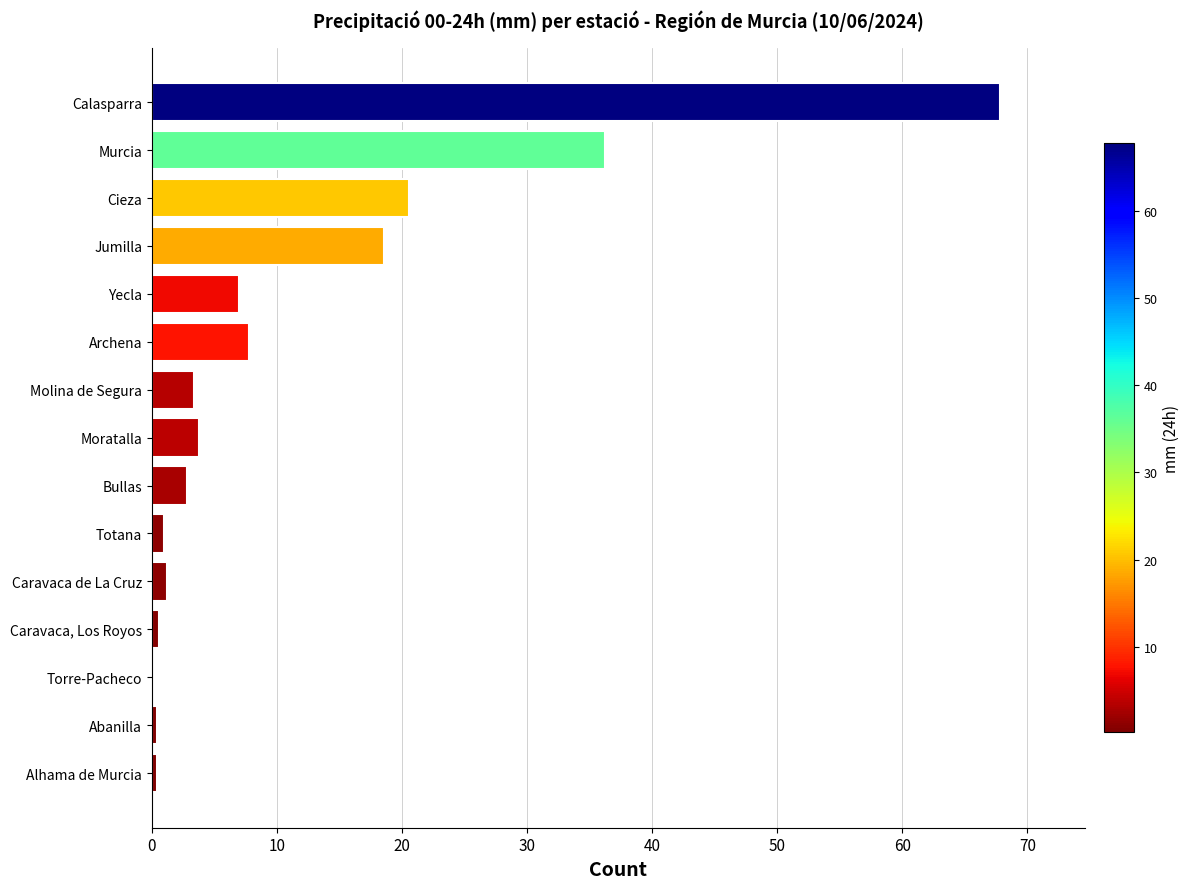

Between Archena and Molina de Segura, which is larger?

Archena